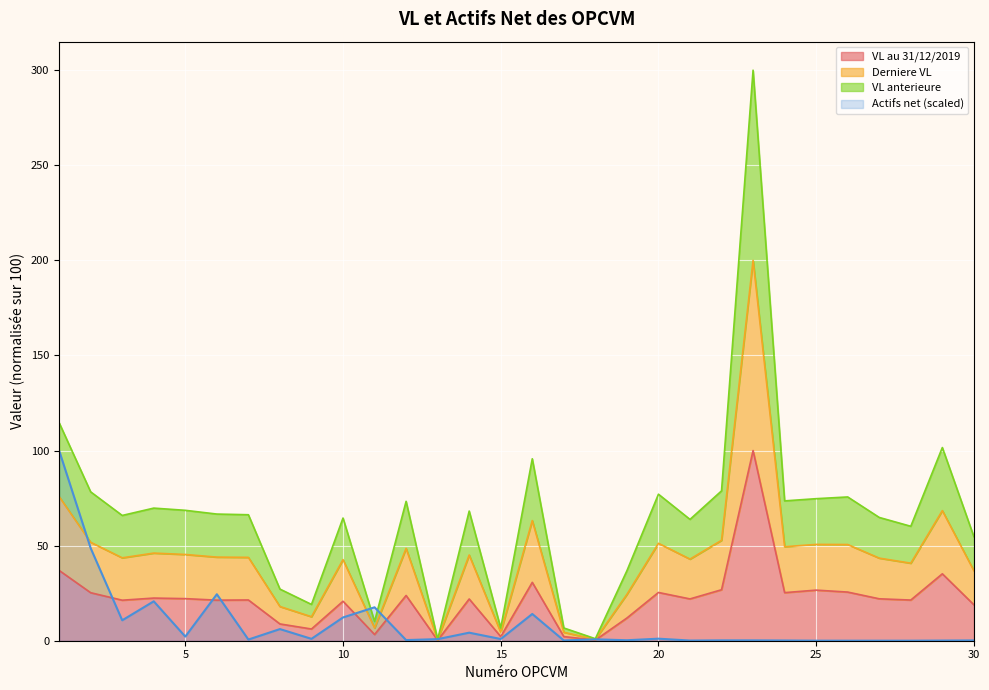

Is it true that VL au 31/12/2019 equals 21.4 at 28?

True